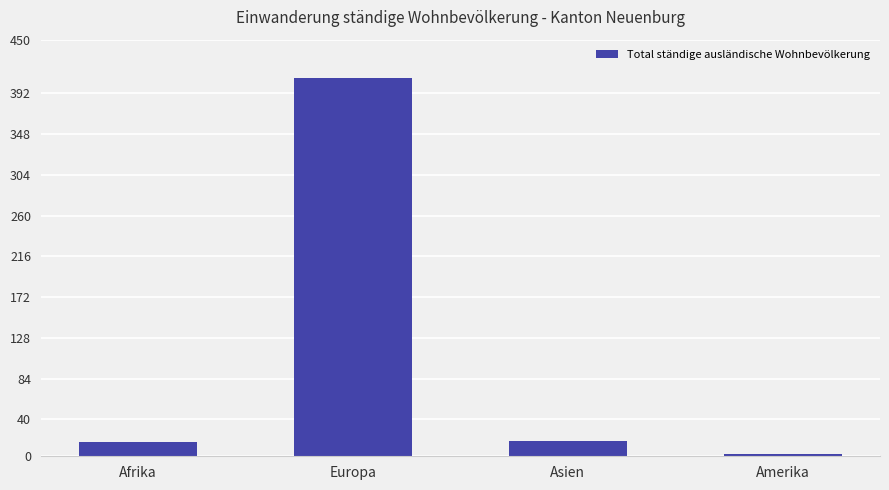

What is the ratio of the value at Asien to the value at Afrika?

1.1